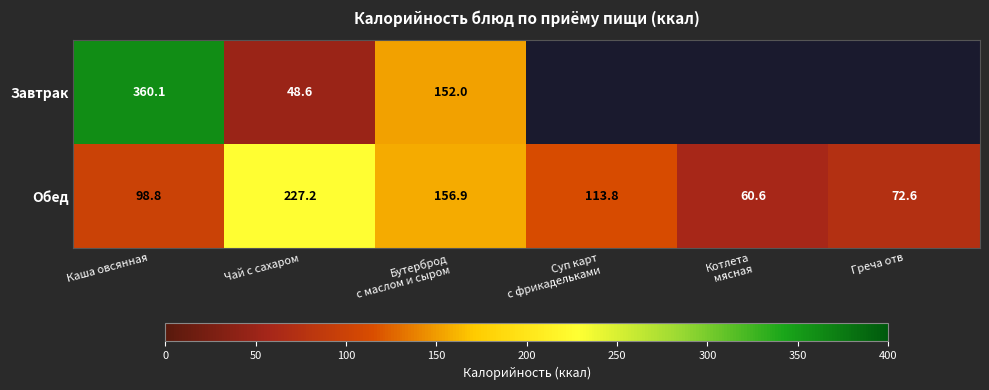

How many series are shown in this chart?

2